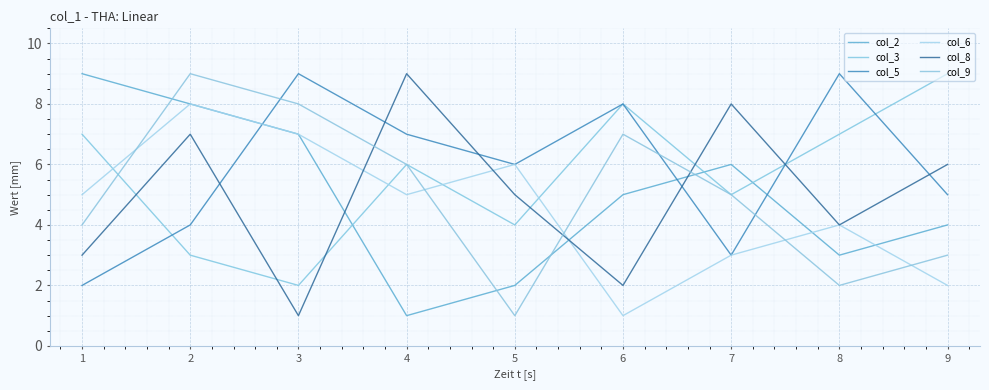

What is the average value of the col_2 series?

5